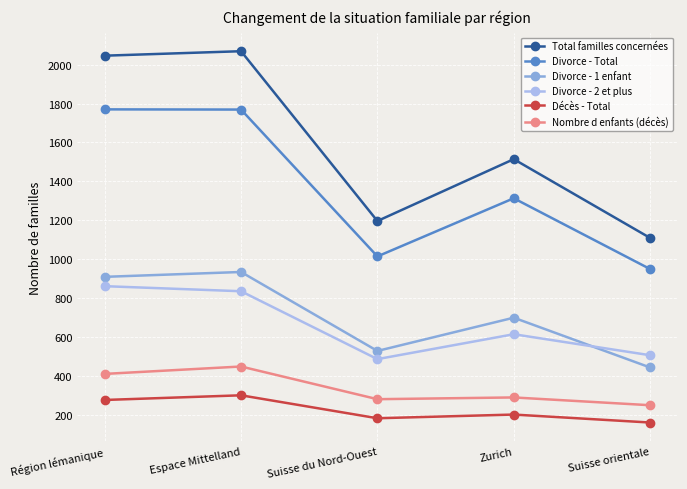

What is the approximate value of Divorce - 2 et plus at Espace Mittelland?

835